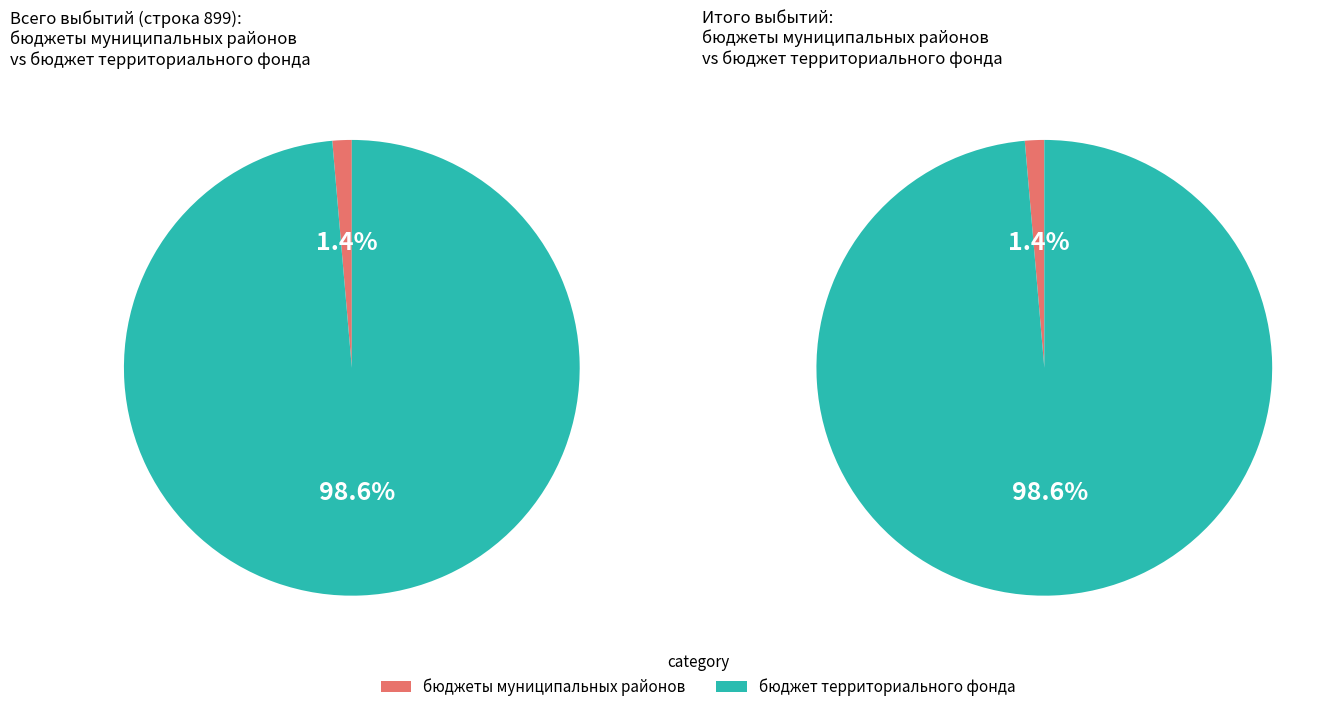

To the nearest percent, what portion does бюджет территориального государственного фонда represent?

99%